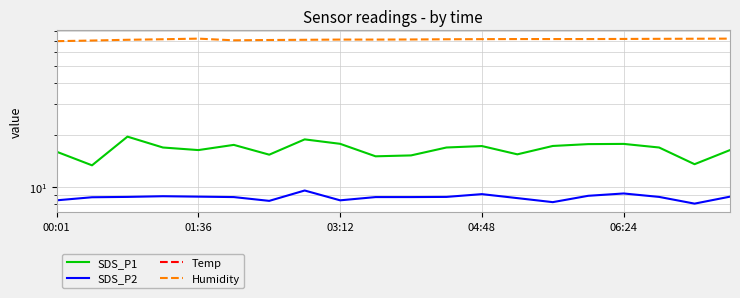

What is the difference between the highest and lowest values at 06:24?

72.5